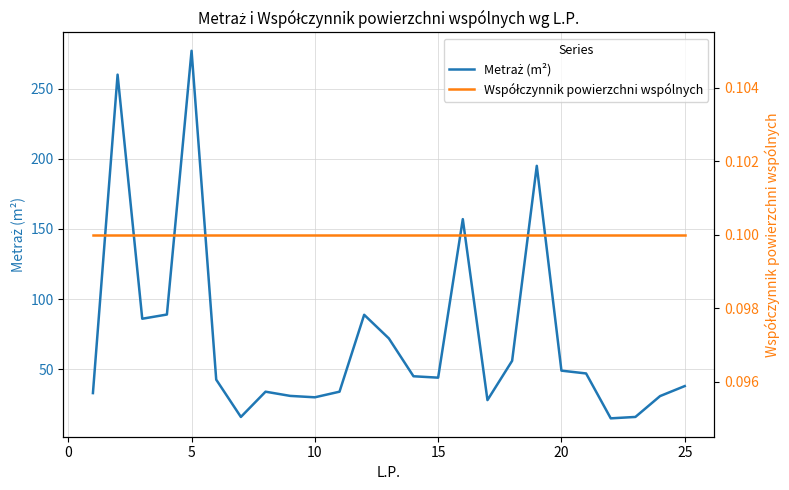

True or false: Współczynnik powierzchni wspólnych has more than 0 interior local peaks.

False